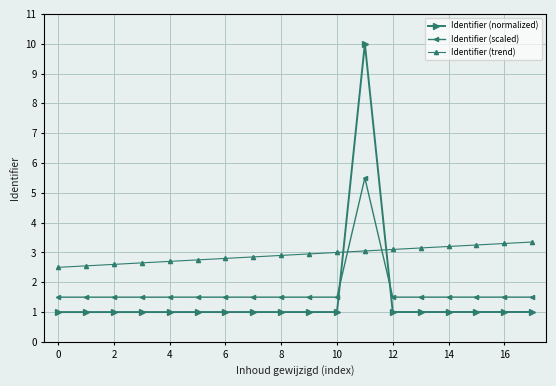

Which series has the largest total across all categories?

Identifier (trend)